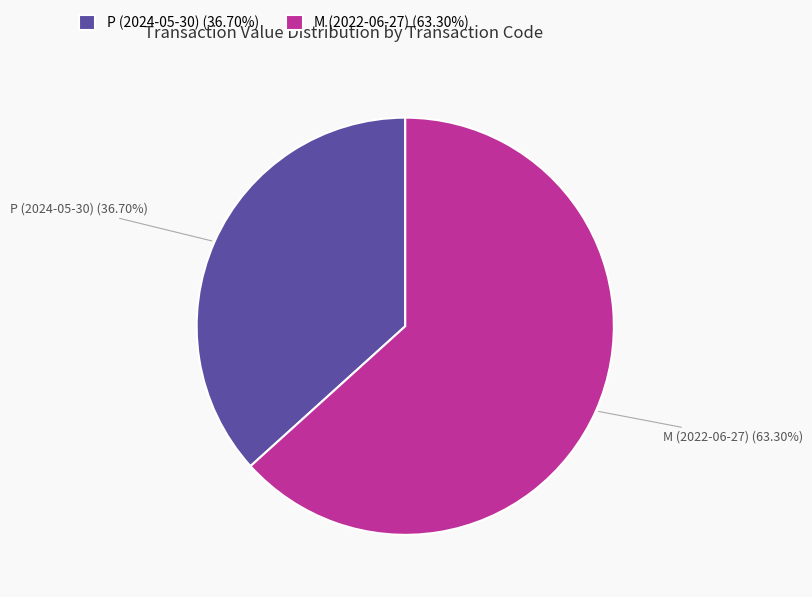

Which category has the biggest portion of the pie?

M (2022-06-27)